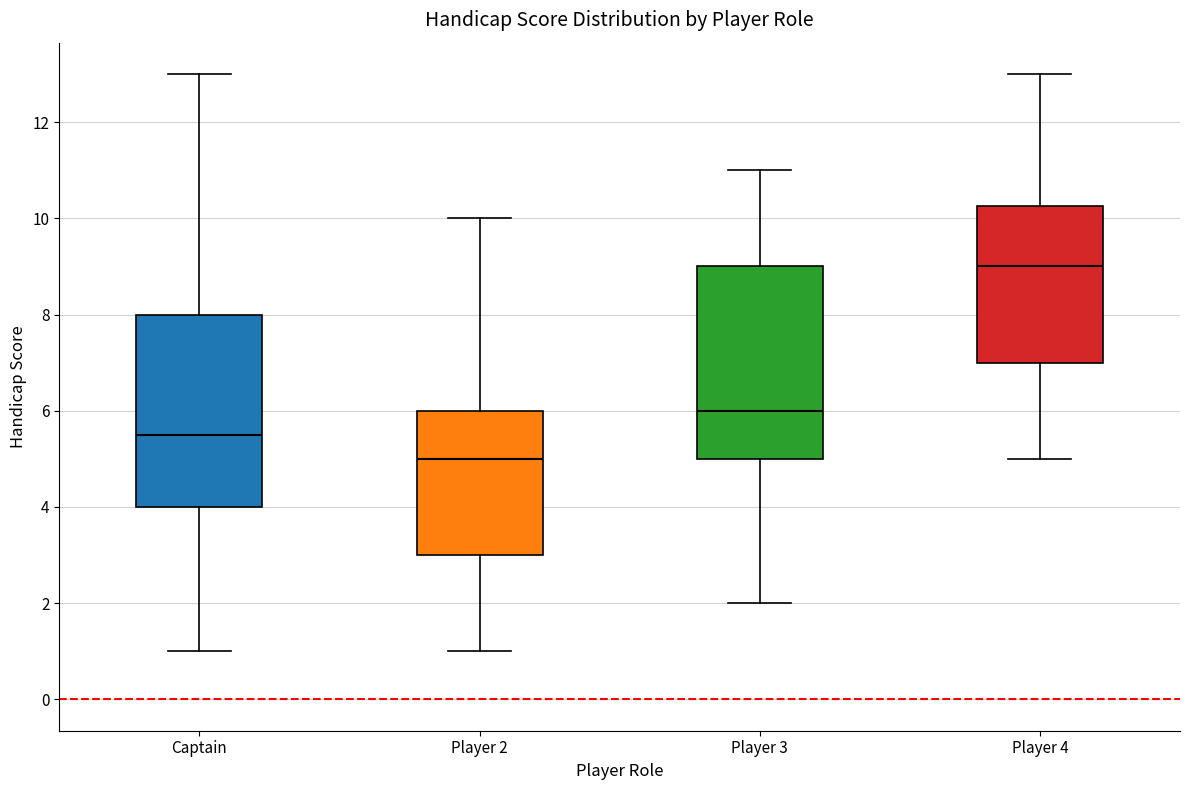

Reading left to right, read every box against the y-axis: the position of its median line, the range the box covers, and the ends of its whiskers. The values are not printed on the chart, so give them approximately, as read against the axis.

Captain: median 5.6, box 4.0 to 8.0, whiskers 1.0 to 13.0
Player 2: median 5.0, box 3.0 to 6.0, whiskers 1.0 to 10.0
Player 3: median 6.0, box 5.0 to 9.0, whiskers 2.0 to 11.0
Player 4: median 9.0, box 7.0 to 10.2, whiskers 5.0 to 13.0